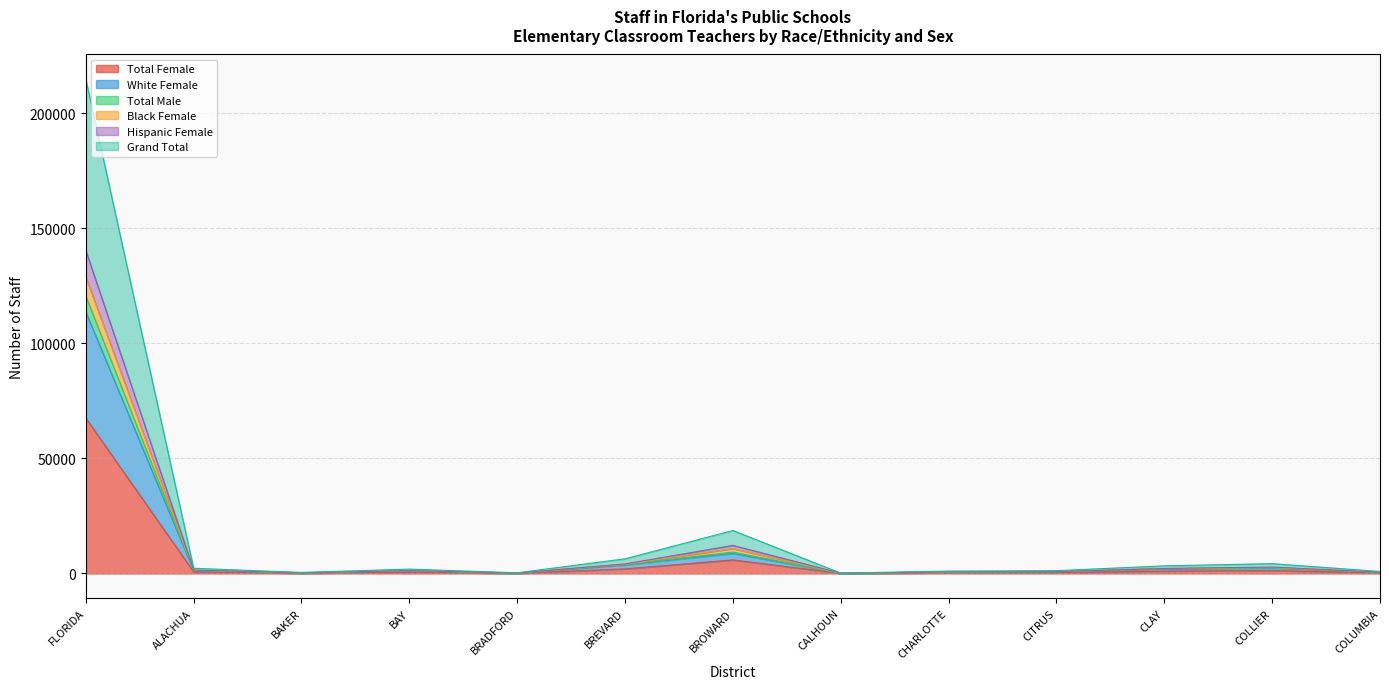

At which category does Grand Total reach its first local peak?

BAY